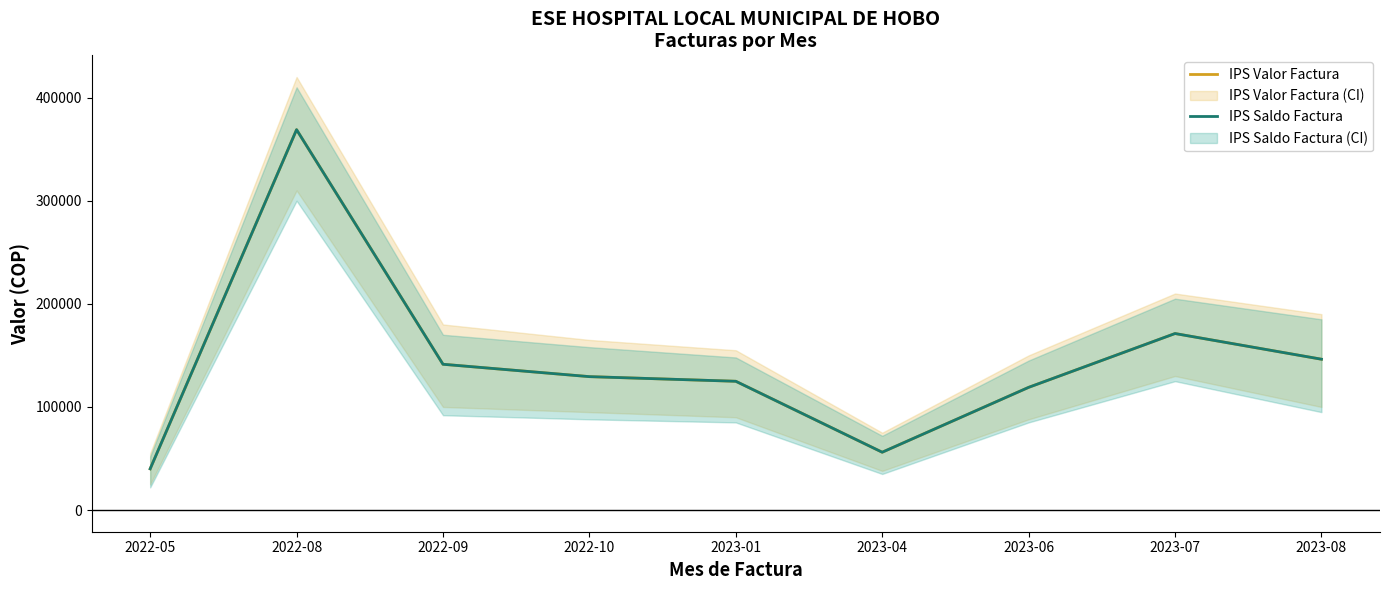

What position from the right is 2023-04?

4